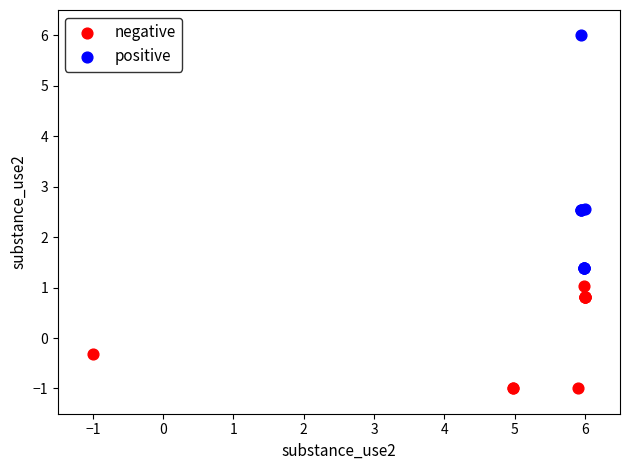

Which series reaches the minimum Y coordinate?

negative